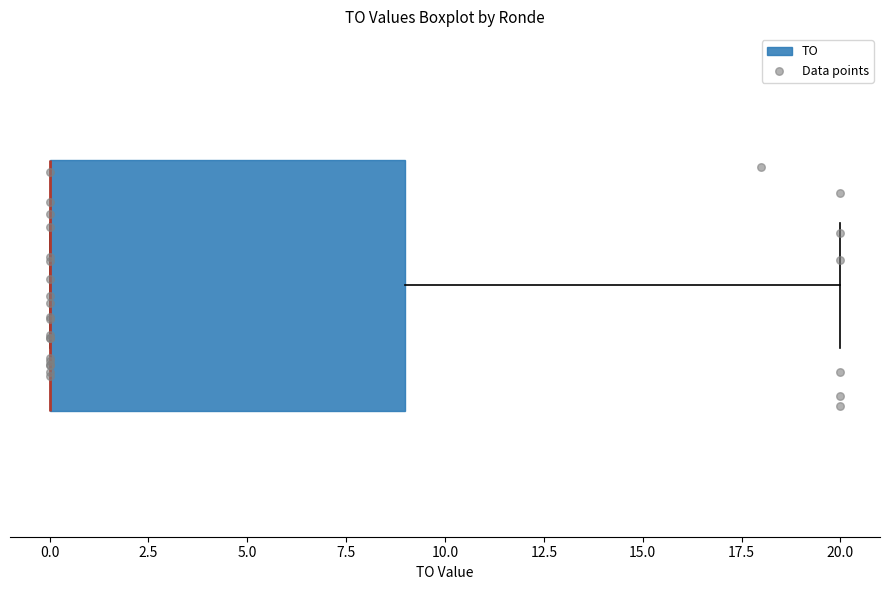

Transcribe this box plot: give where the median line is, the range the box spans, and where the two whiskers end, as read against the x-axis. The values are not printed on the chart, so give them approximately, as read against the axis.

median 0 (drawn on the box's left edge), box 0 to 9, whiskers 0 to 20